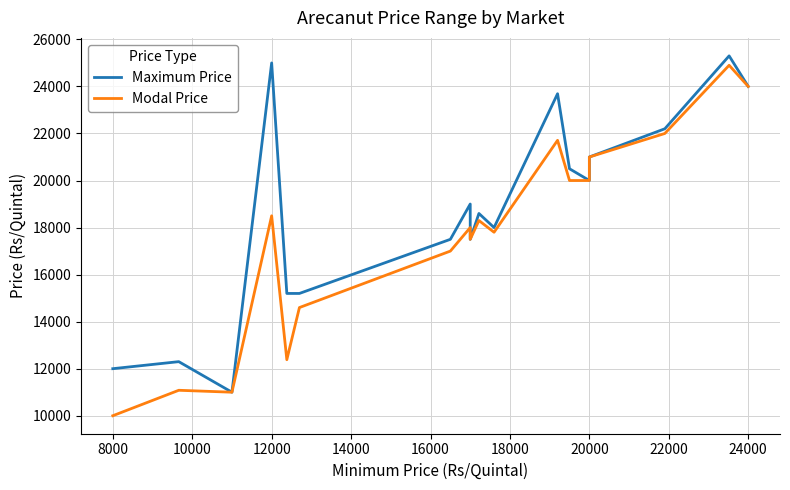

Is the value of Modal Price at 10000 greater than the value of Maximum Price at 24000?

No